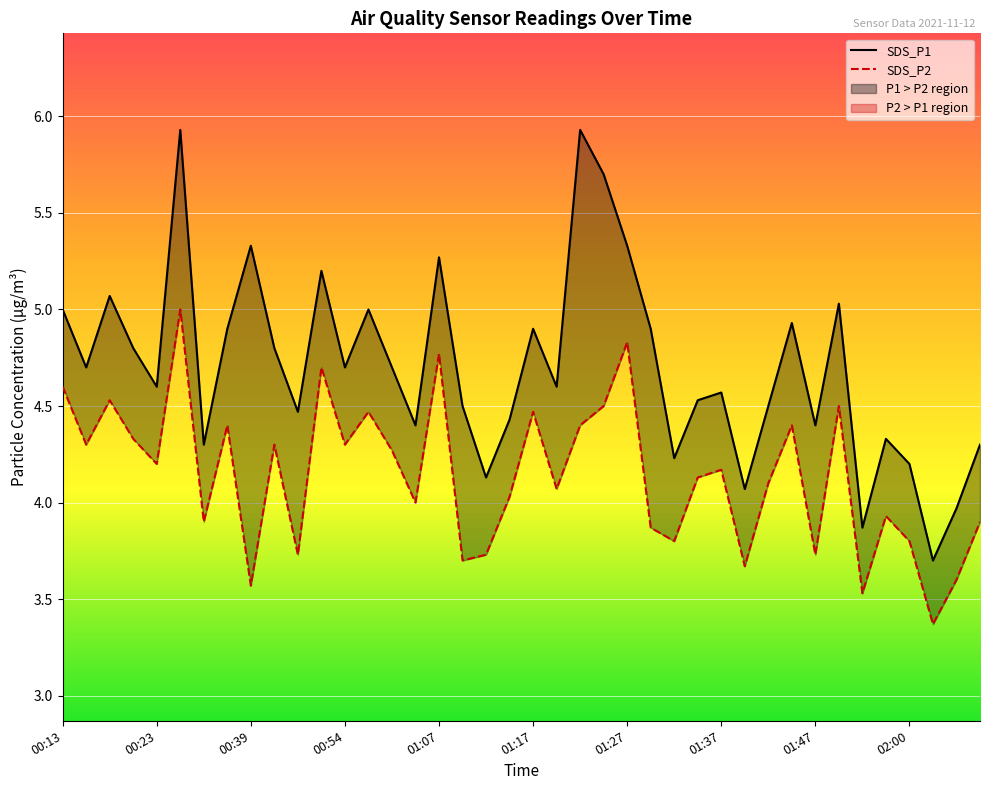

How many data points in SDS_P1 are less than 4?

3